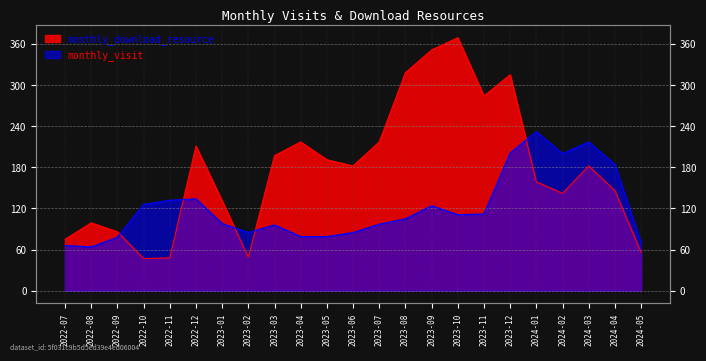

At how many categories does at least one series exceed 203?

10